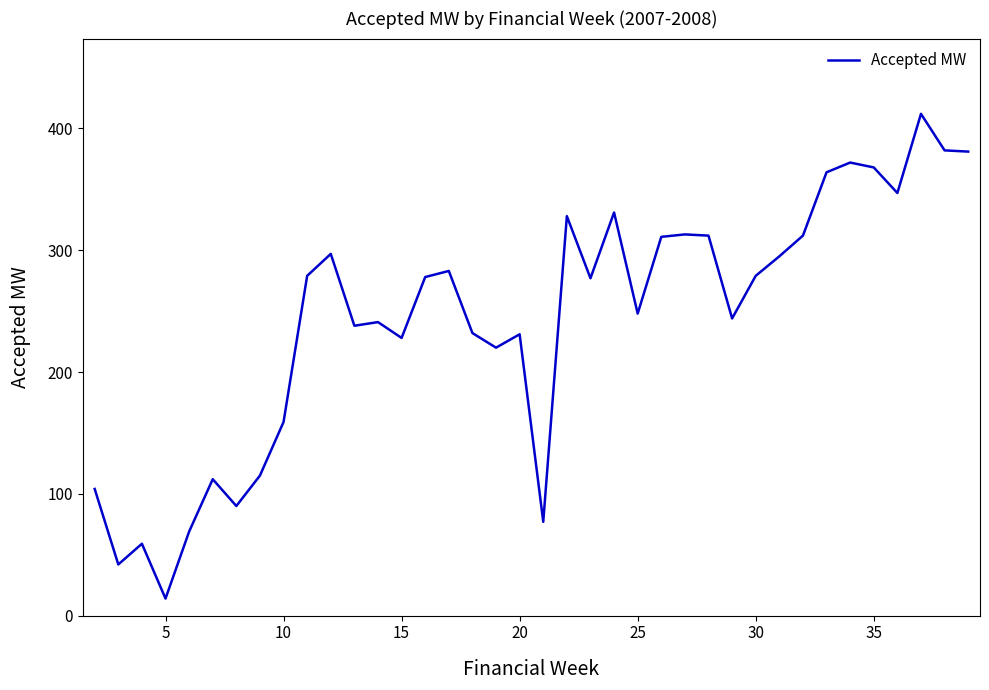

What is the minimum value shown in the chart?

14